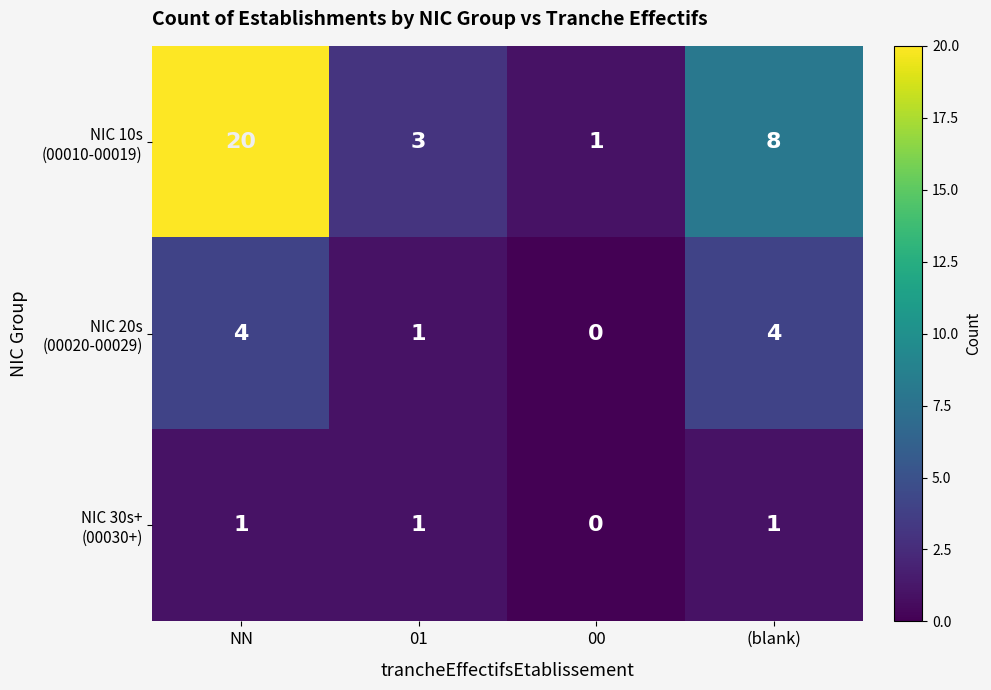

Which label corresponds to the largest value in the chart?

NN